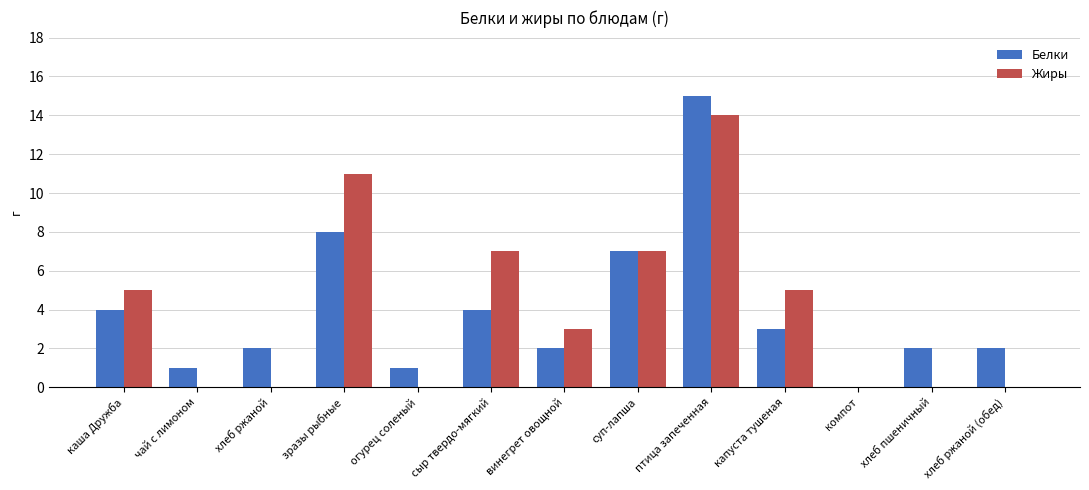

Are the bars grouped side by side (vs. stacked)?

Yes